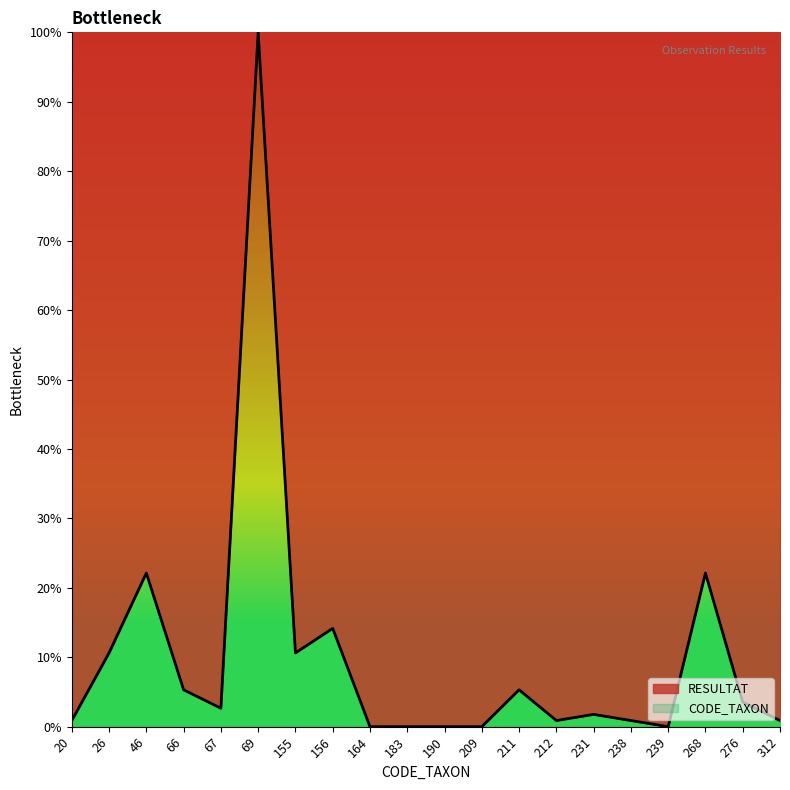

What is the difference between the maximum and minimum values?

100.0